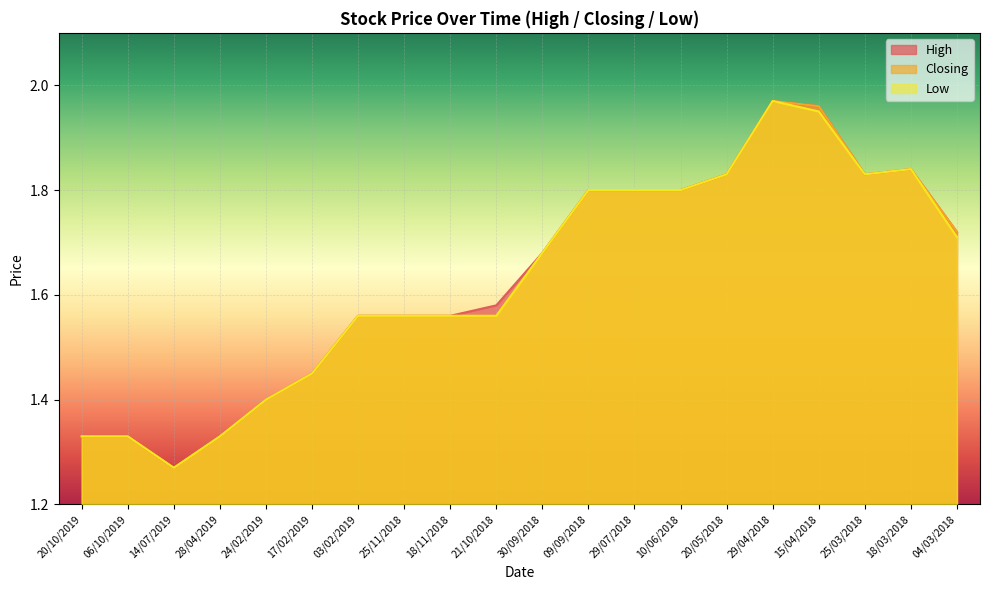

What is the maximum value for High?

2.0